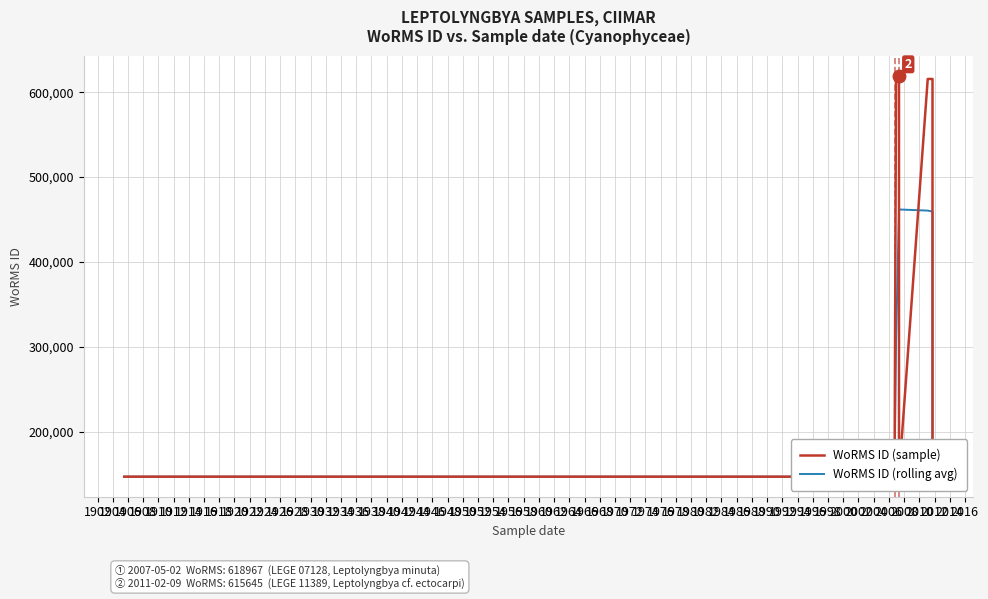

Between 1906 and 1918, which series saw the biggest shift?

WoRMS ID (sample)